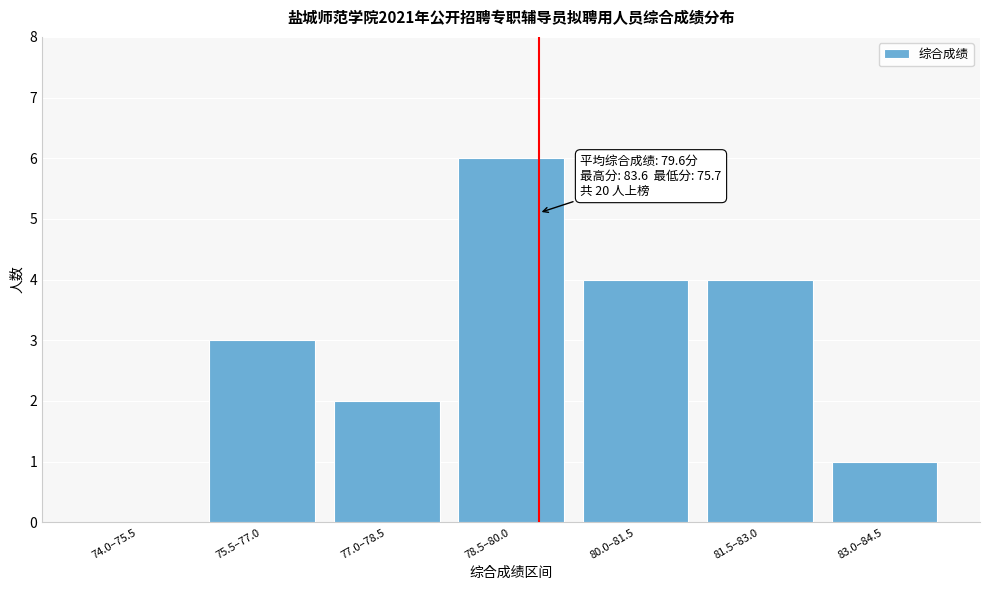

Reading left to right, transcribe all the data shown in this chart.

74.0–75.5=0	75.5–77.0=3	77.0–78.5=2	78.5–80.0=6	80.0–81.5=4	81.5–83.0=4	83.0–84.5=1